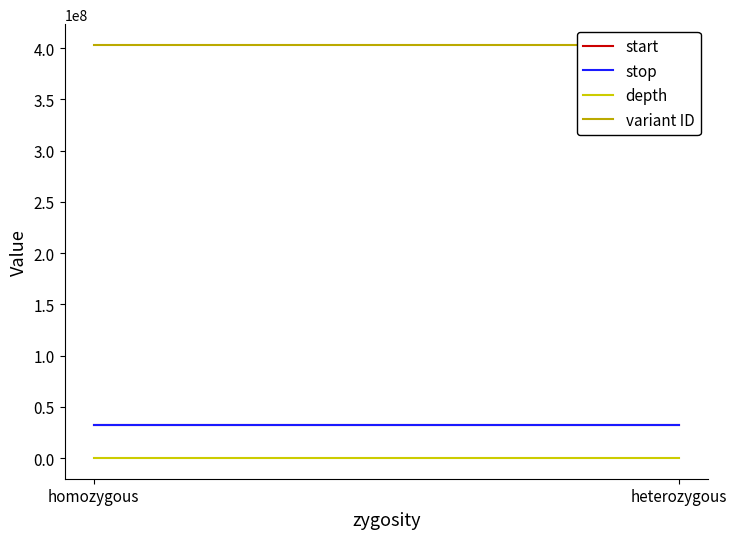

What is the label of the 1st point from the right?

heterozygous